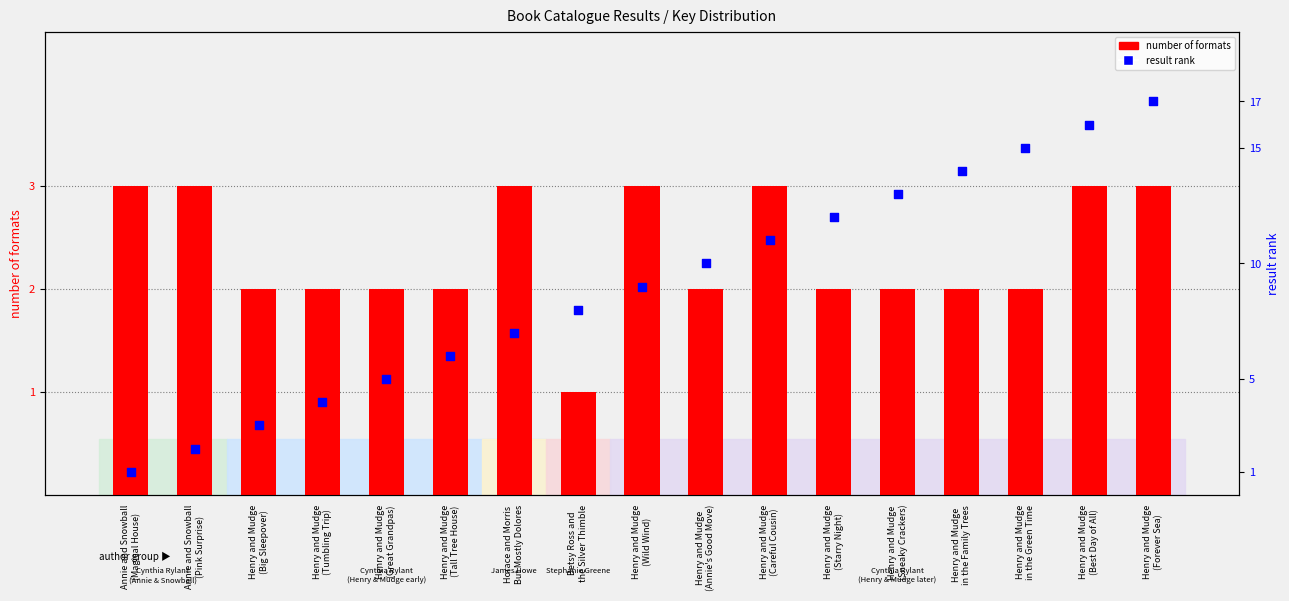

At how many categories does at least one series exceed 9?

8